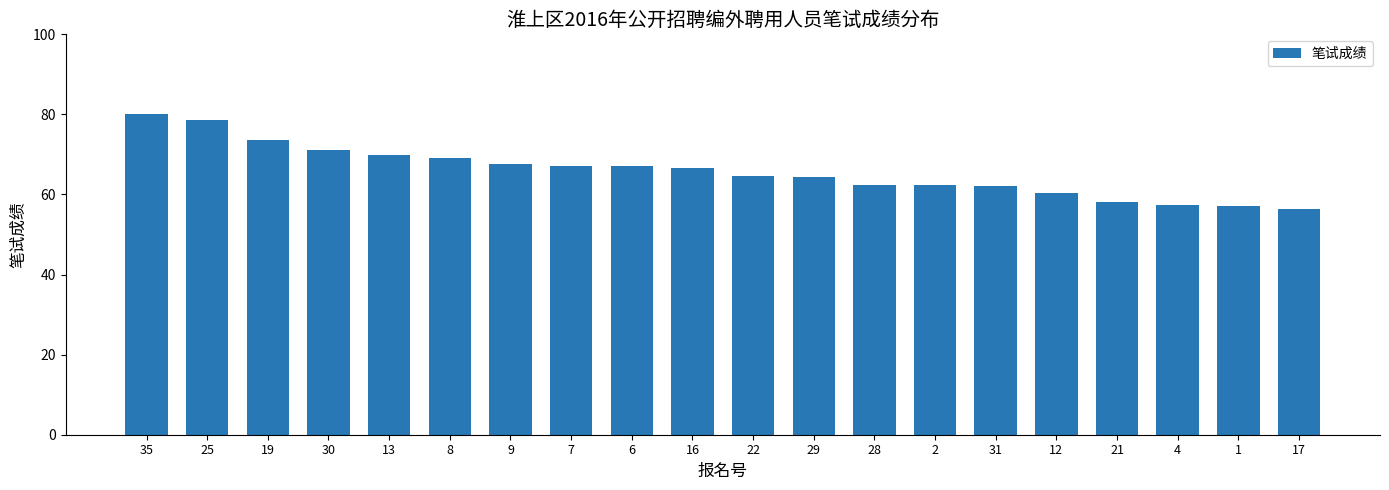

What is the average value?

65.8